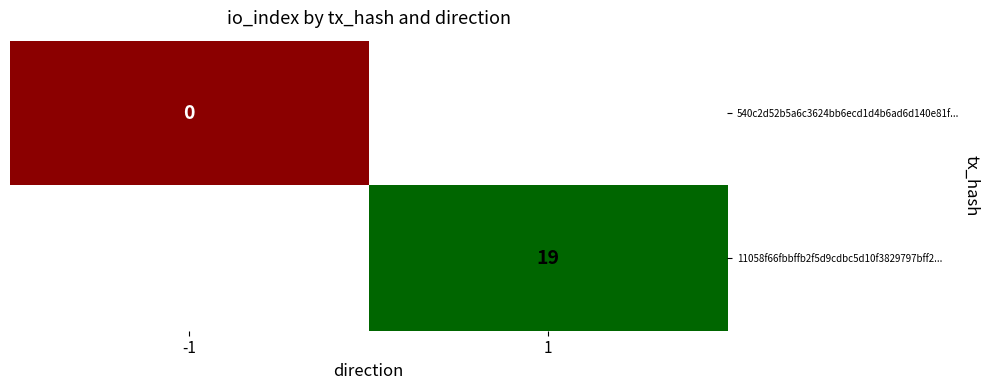

Is the value of 540c2d52b5a6c3624bb6ecd1d4b6ad6d140e81f... at -1 greater than the value of 11058f66fbbffb2f5d9cdbc5d10f3829797bff2... at 1?

No